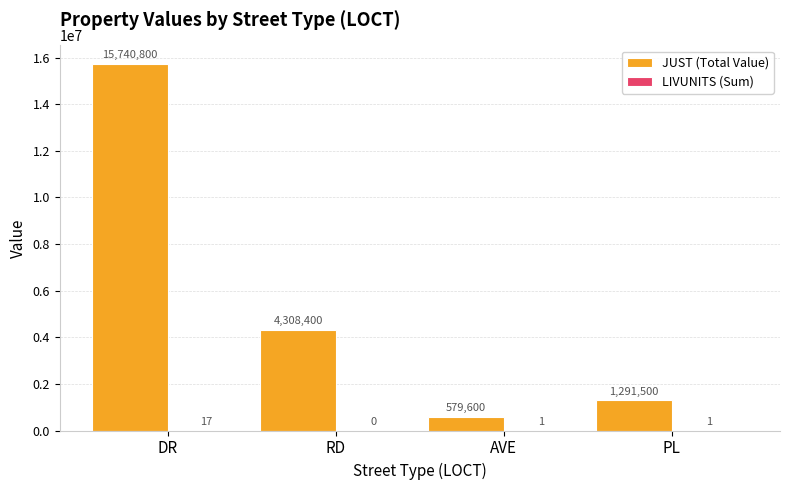

At which category is the sum across all series the highest?

DR